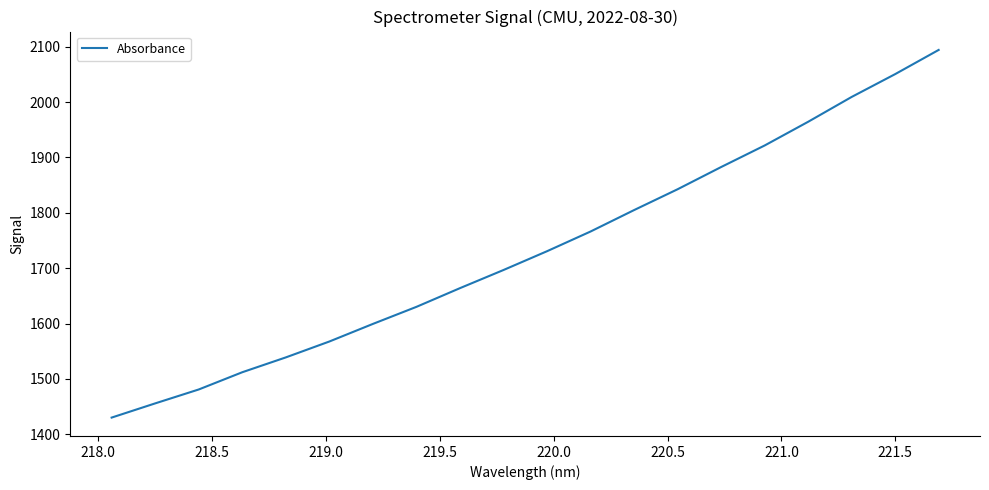

What is the difference between the maximum and minimum values?

664.1